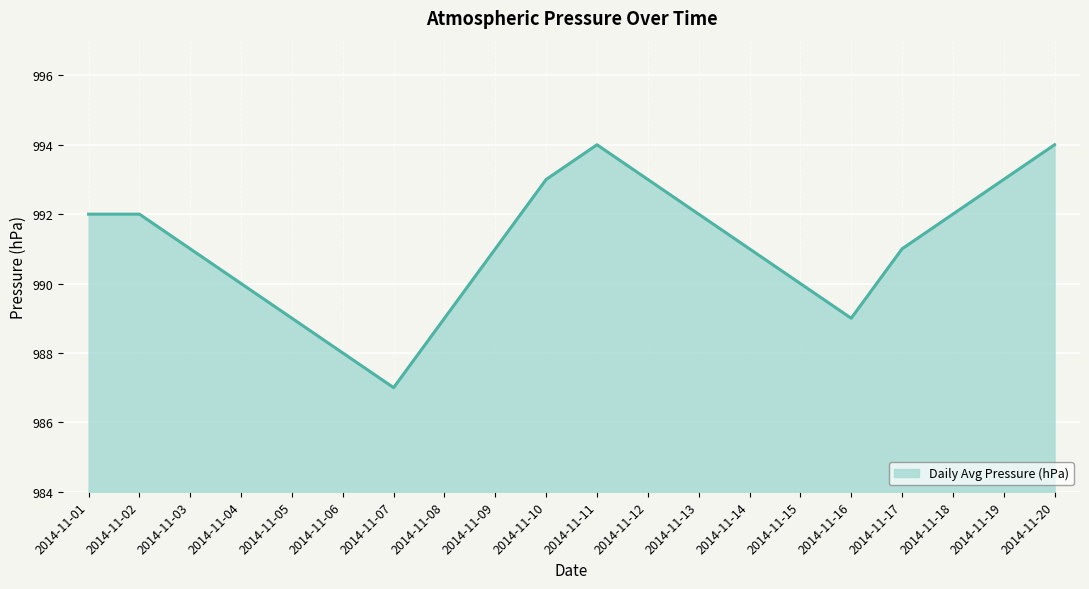

The value at 2014-11-08 is 1698. True or false?

False